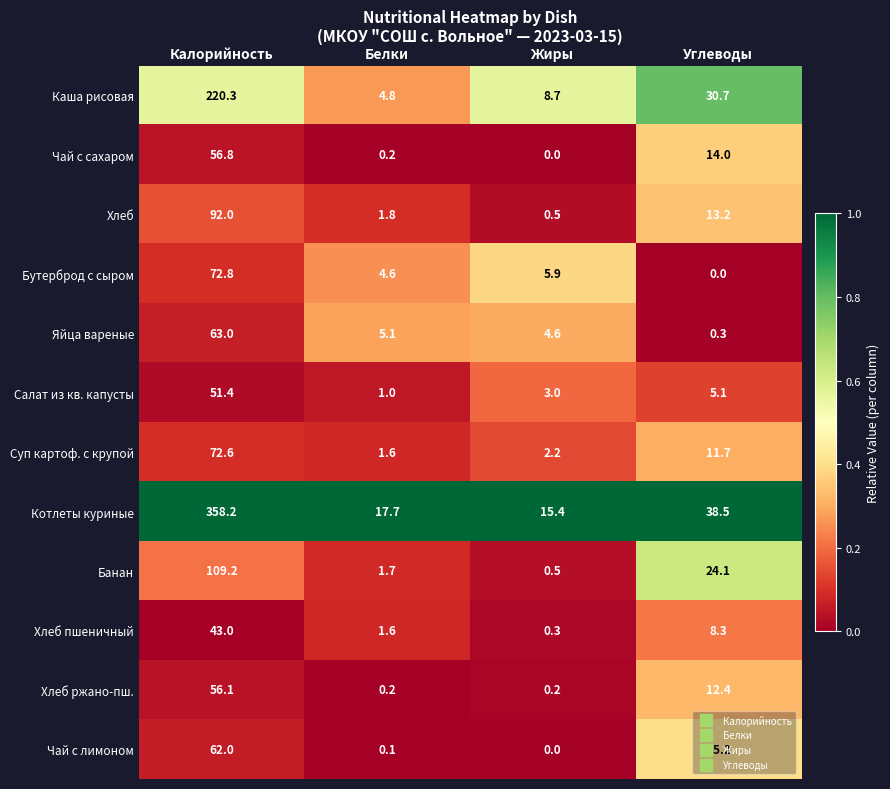

At which category is the sum across all series the highest?

Калорийность